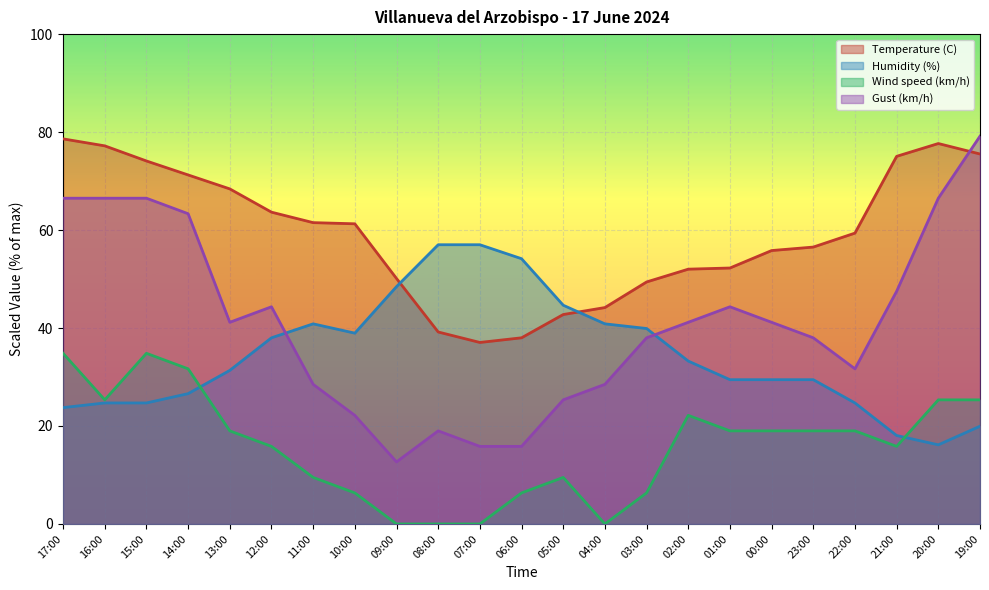

What is the total value across all series at 03:00?

133.6